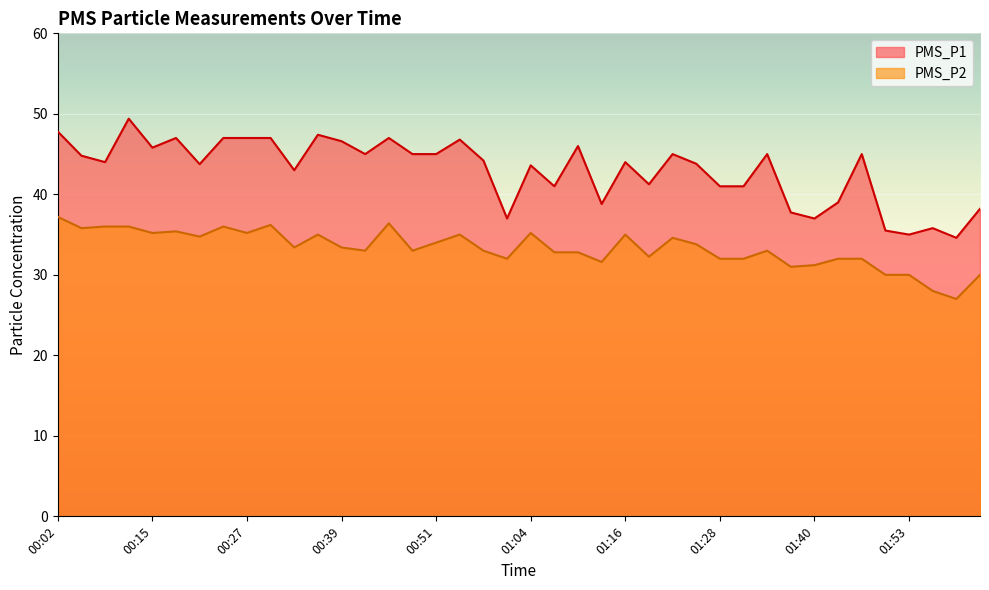

Reading left to right, transcribe all the data shown in this chart.

PMS_P1: 47.8	44.8	44.0	49.4	45.8	47.0	43.8	47.0	47.0	47.0	43.0	47.4	46.6	45.0	47.0	45.0	45.0	46.8	44.2	37.0	43.6	41.0	46.0	38.8	44.0	41.2	45.0	43.8	41.0	41.0	45.0	37.8	37.0	39.0	45.0	35.5	35.0	35.8	34.6	38.2
PMS_P2: 37.2	35.8	36.0	36.0	35.2	35.4	34.8	36.0	35.2	36.2	33.4	35.0	33.4	33.0	36.4	33.0	34.0	35.0	33.0	32.0	35.2	32.8	32.8	31.6	35.0	32.2	34.6	33.8	32.0	32.0	33.0	31.0	31.2	32.0	32.0	30.0	30.0	28.0	27.0	30.0